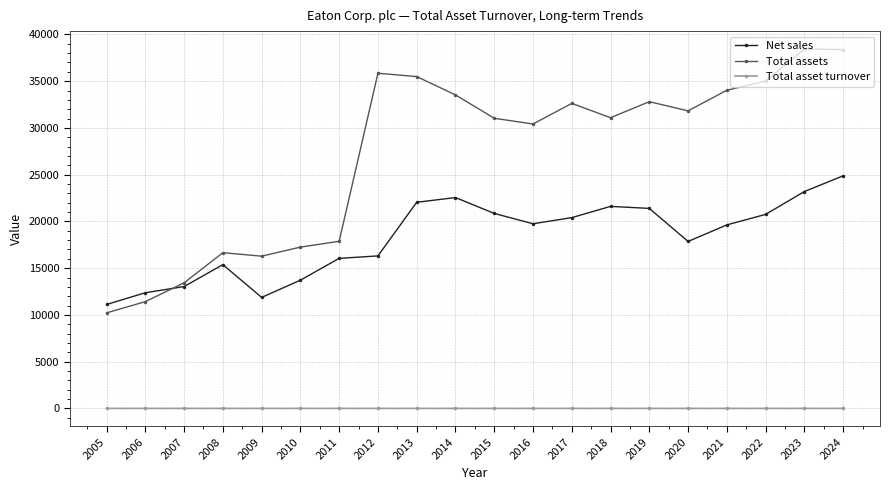

What is the spread (max minus min) of values at 2005?

11113.9